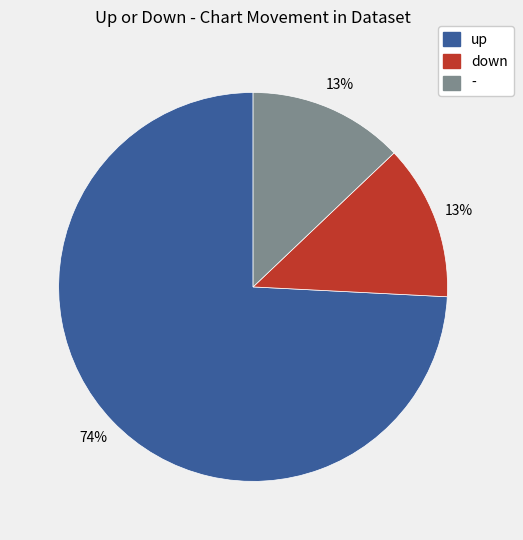

How many slices are in this pie chart?

3